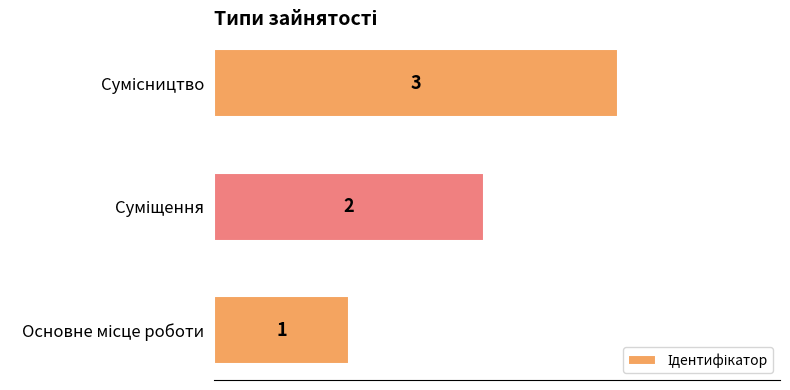

How many data points are less than 2?

1